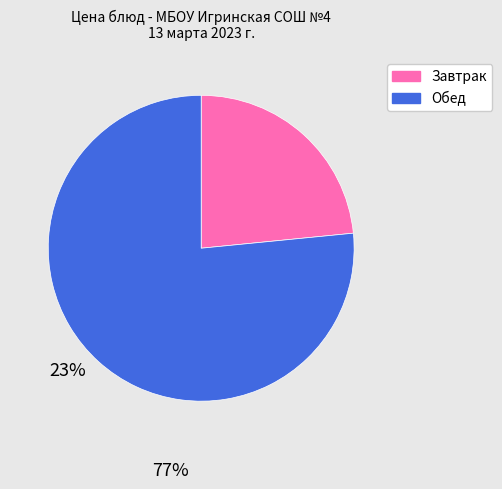

Which category has the smallest portion of the pie?

Завтрак